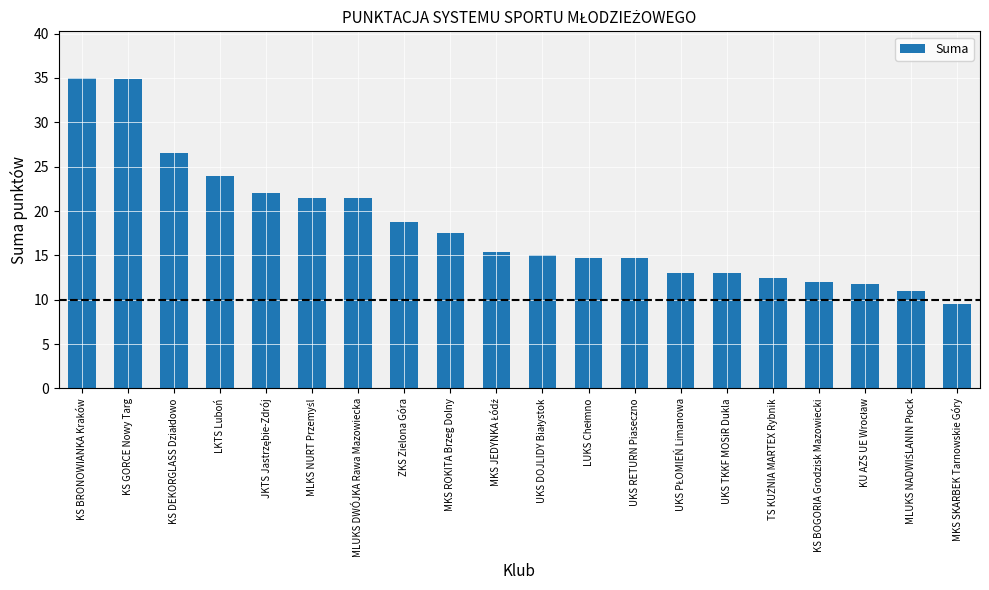

What is the sum of the values at LKTS Luboń and UKS RETURN Piaseczno?

38.7